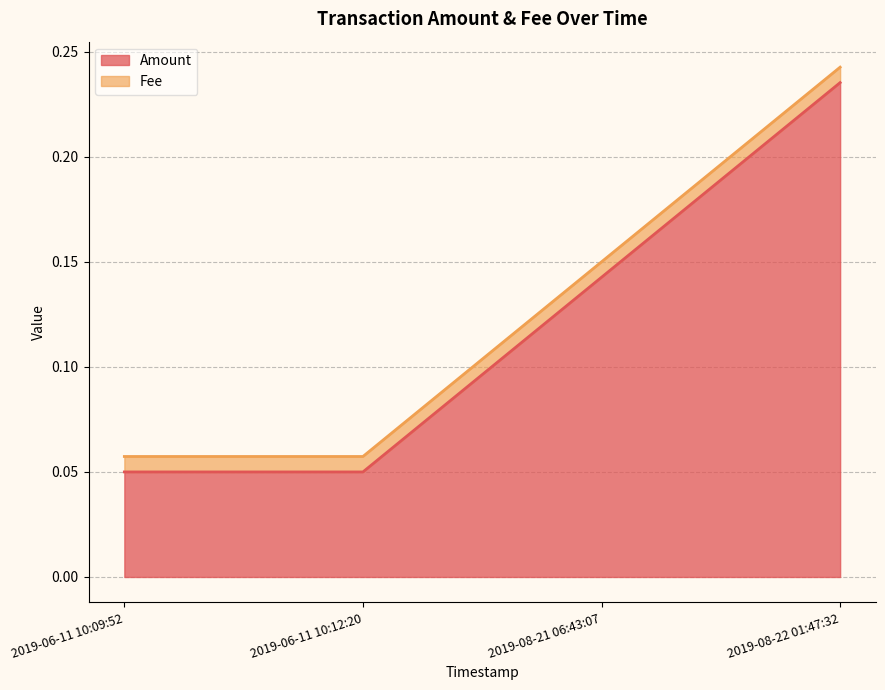

True or false: the data has more than 0 interior local peaks.

False